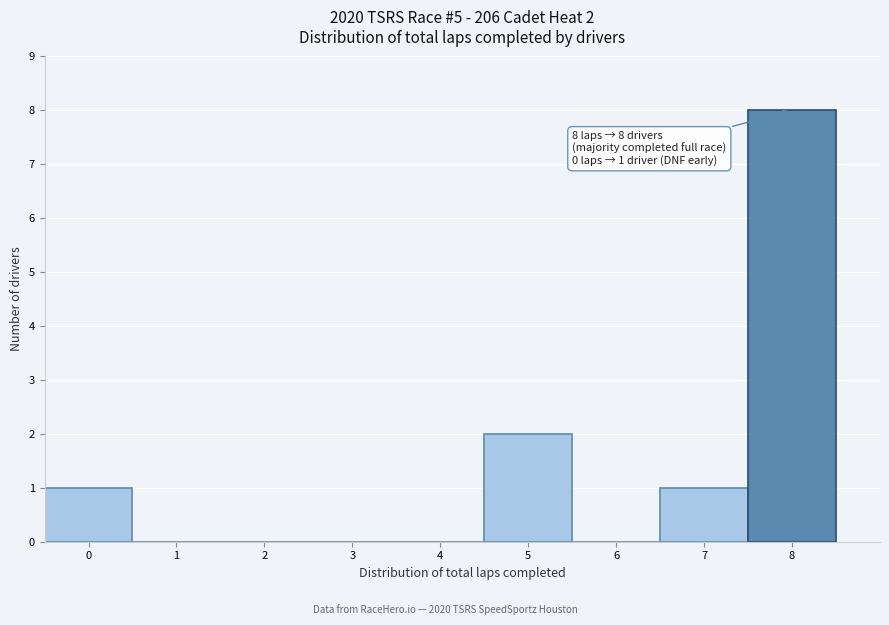

Which range on the x-axis has the tallest bar?

7.5 to 8.5